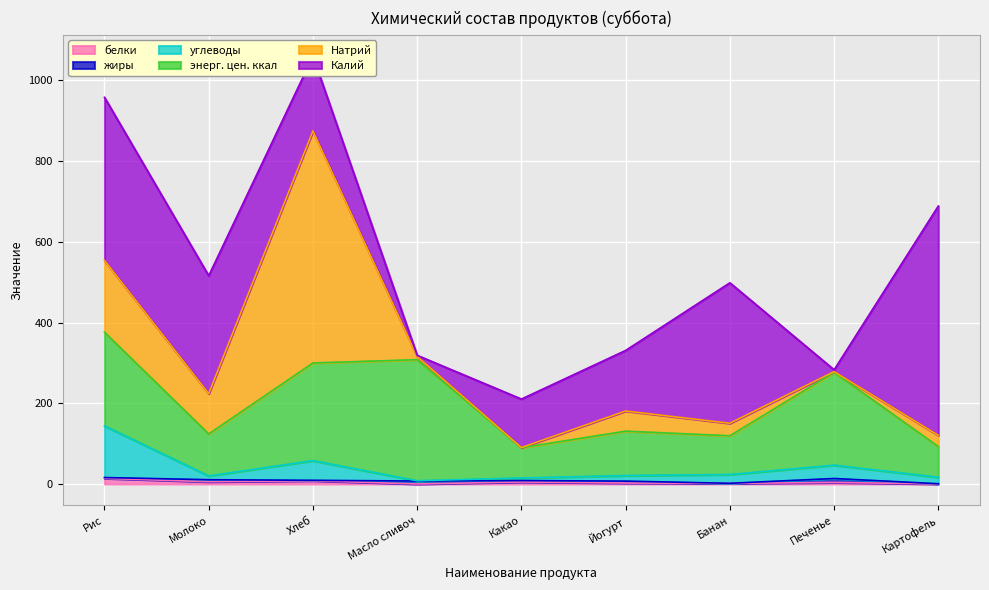

Is the value of белки at Какао greater than the value of углеводы at Какао?

No